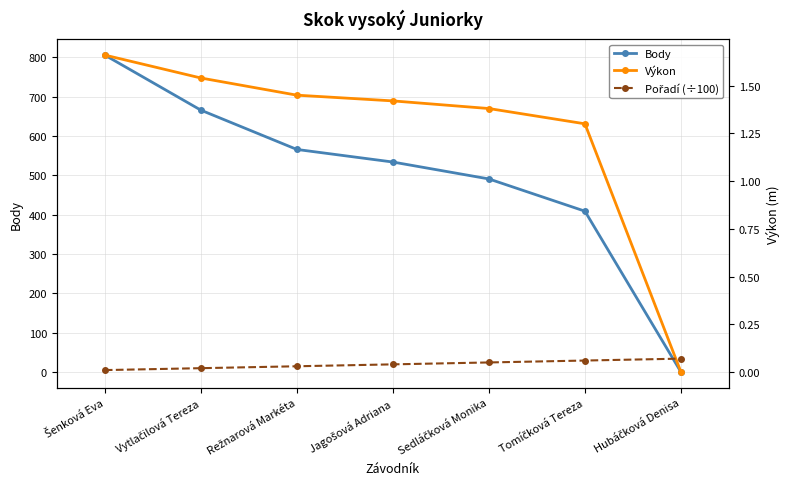

What is the difference between the maximum and minimum values in the Pořadí (÷100) series?

0.1